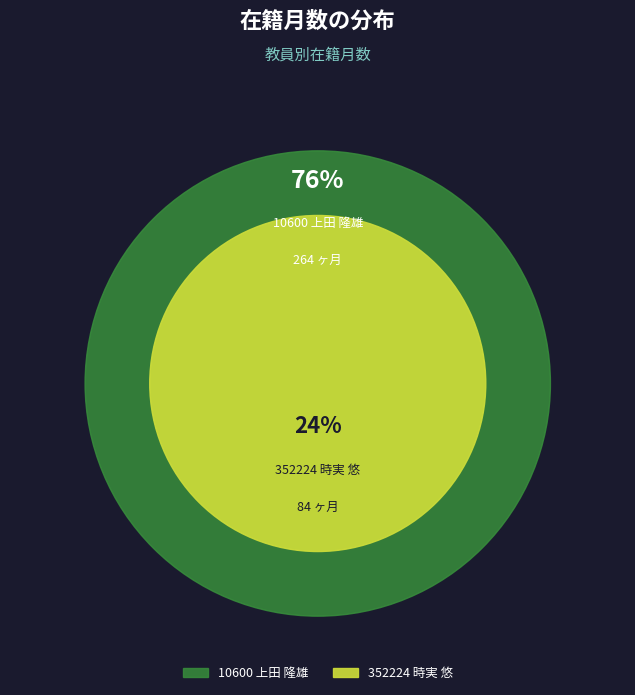

To the nearest percent, what percentage of the pie is 352224 時実 悠?

24%